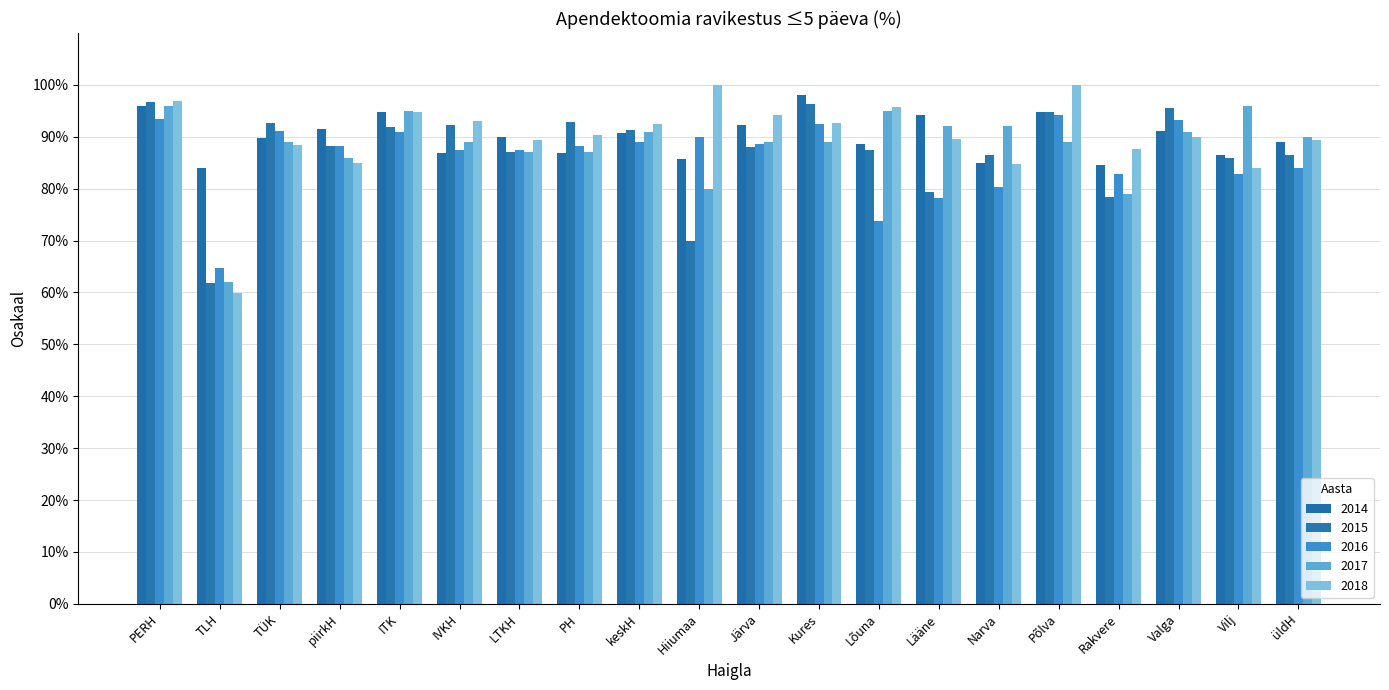

Does the chart contain any negative values?

No